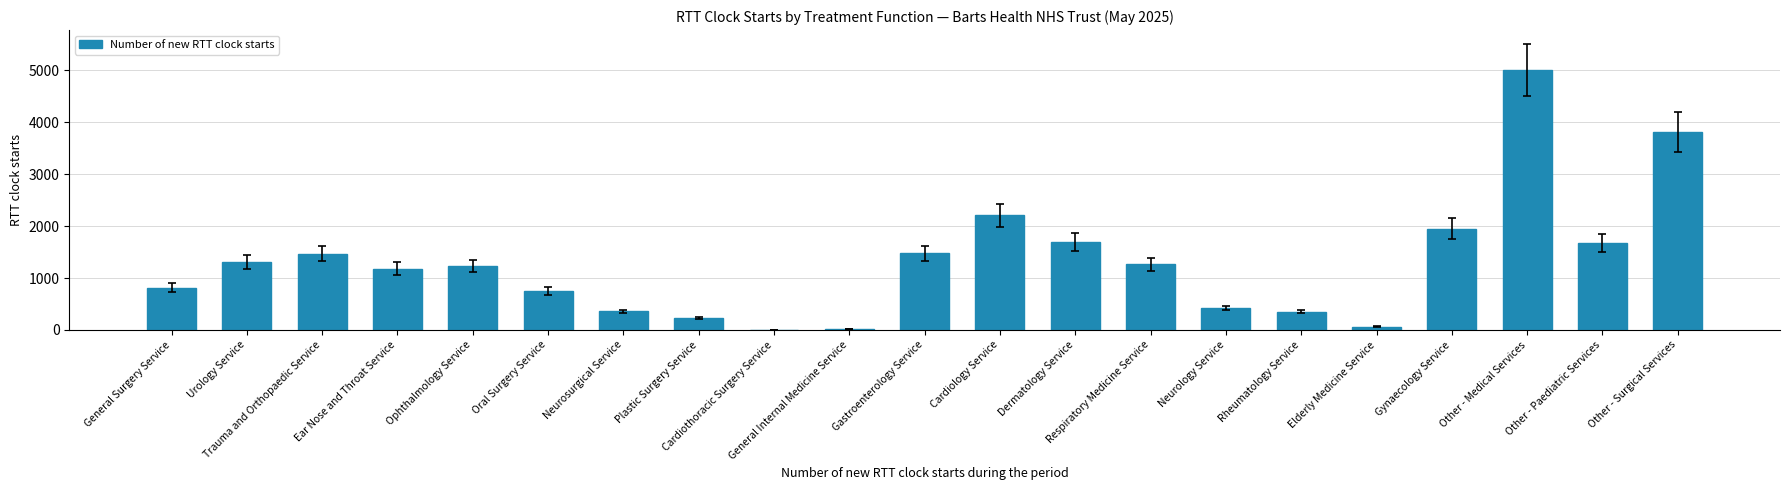

What is the sum of all values?

27282